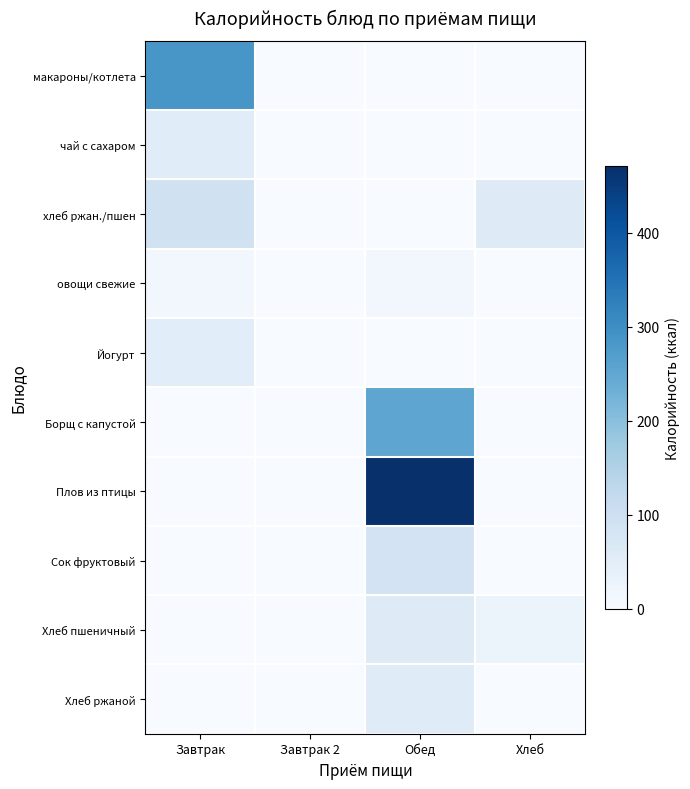

Reading left to right, extract all data points from this chart.

макароны/котлета: Завтрак=284.0	Завтрак 2=0.0	Обед=0.0	Хлеб=0.0
чай с сахаром: Завтрак=54.4	Завтрак 2=0.0	Обед=0.0	Хлеб=0.0
хлеб ржан./пшен: Завтрак=92.3	Завтрак 2=0.0	Обед=0.0	Хлеб=58.6
овощи свежие: Завтрак=13.2	Завтрак 2=0.0	Обед=13.2	Хлеб=0.0
Йогурт: Завтрак=50.0	Завтрак 2=0.0	Обед=0.0	Хлеб=0.0
Борщ с капустой: Завтрак=0.0	Завтрак 2=0.0	Обед=253.4	Хлеб=0.0
Плов из птицы: Завтрак=0.0	Завтрак 2=0.0	Обед=471.2	Хлеб=0.0
Сок фруктовый: Завтрак=0.0	Завтрак 2=0.0	Обед=84.8	Хлеб=0.0
Хлеб пшеничный: Завтрак=0.0	Завтрак 2=0.0	Обед=58.6	Хлеб=25.0
Хлеб ржаной: Завтрак=0.0	Завтрак 2=0.0	Обед=56.8	Хлеб=0.0